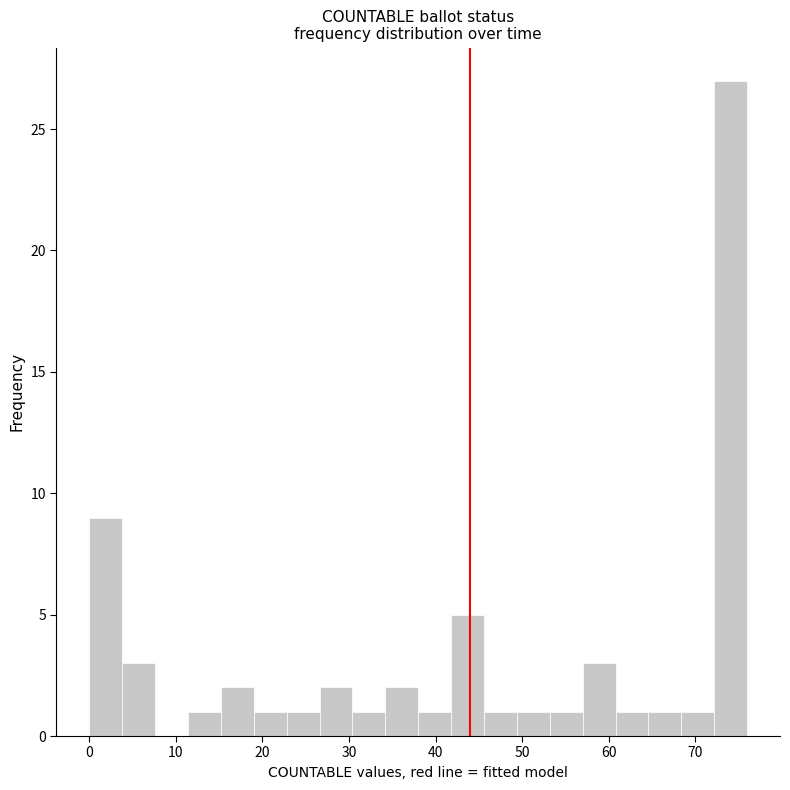

Around what value on the x-axis is the tallest bar? Give the approximate position of its centre, as read against the axis.

74